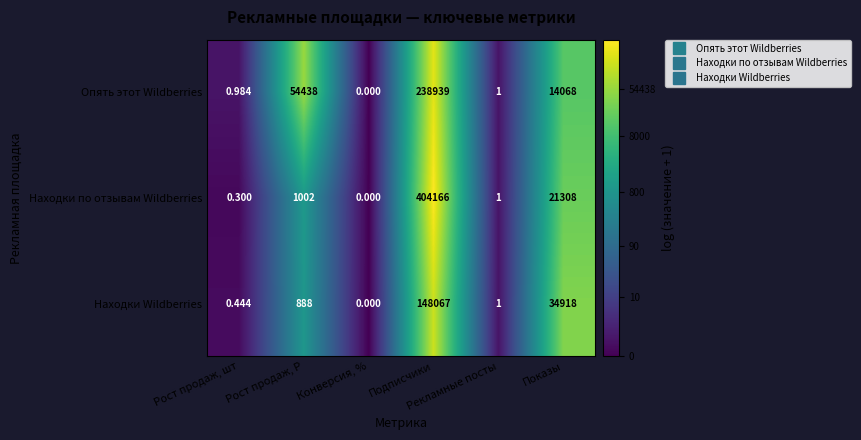

Which label corresponds to the smallest value in the chart?

Конверсия, %